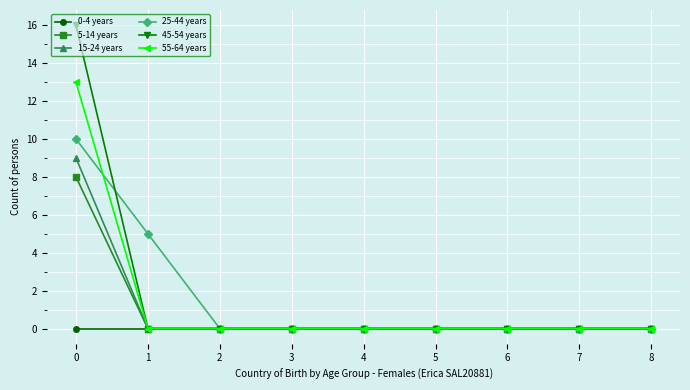

Reading left to right, extract all data points from this chart.

0-4 years: 0	0	0	0	0	0	0	0	0
5-14 years: 8	0	0	0	0	0	0	0	0
15-24 years: 9	0	0	0	0	0	0	0	0
25-44 years: 10	5	0	0	0	0	0	0	0
45-54 years: 16	0	0	0	0	0	0	0	0
55-64 years: 13	0	0	0	0	0	0	0	0